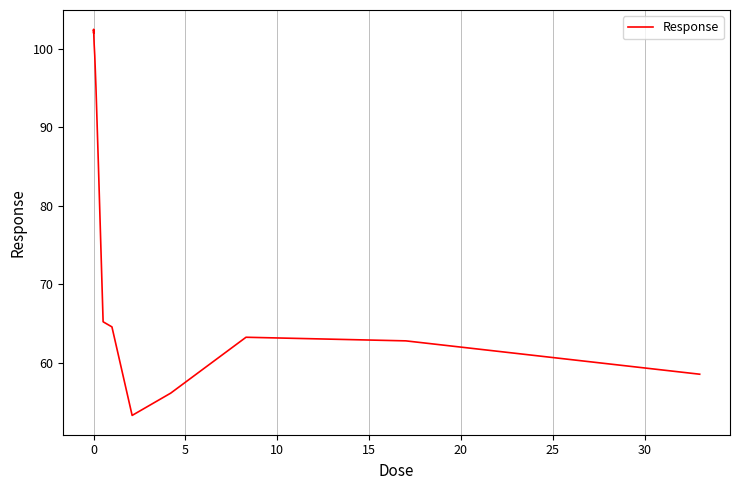

What is the minimum value shown in the chart?

53.3